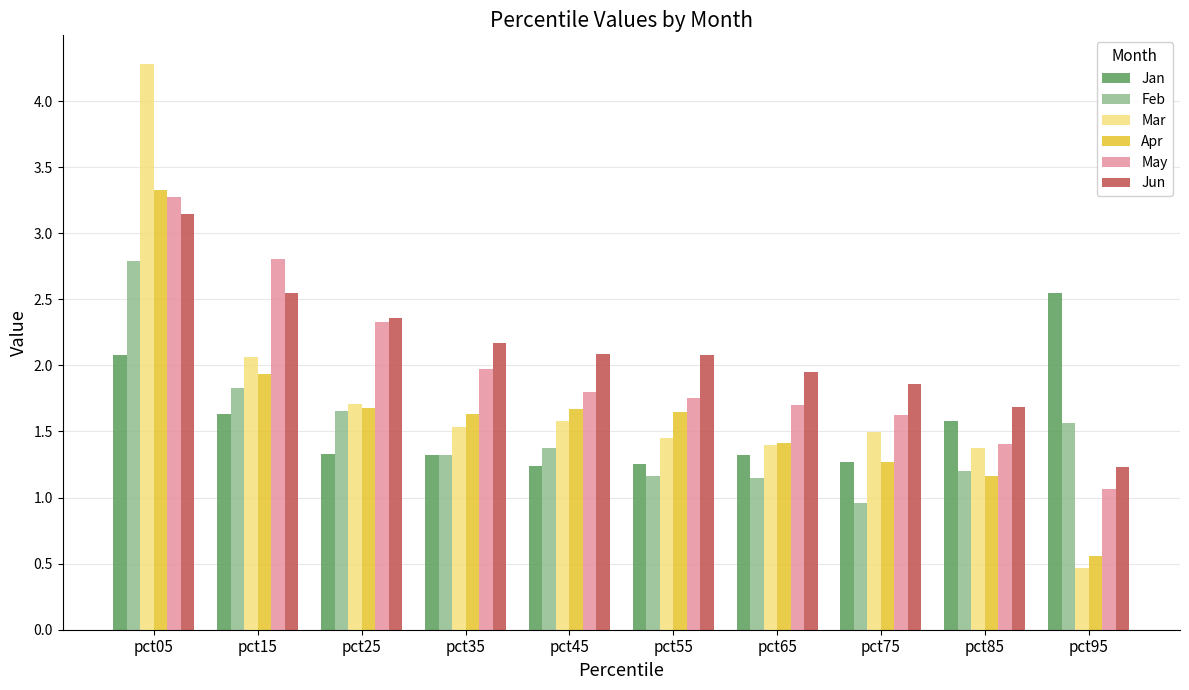

What is the average value of the Jun series?

2.1